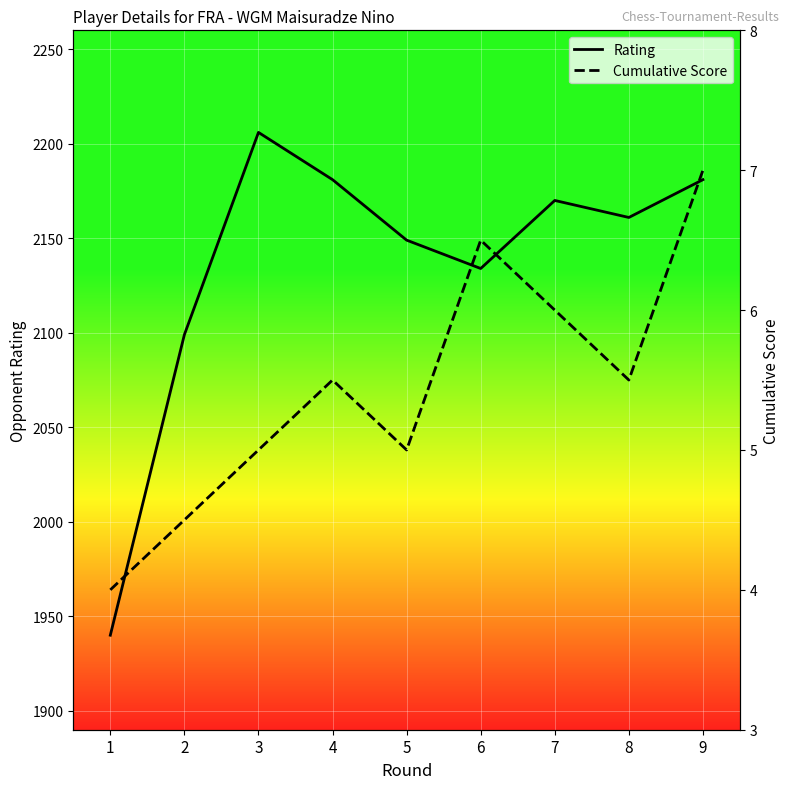

What is the maximum value shown in the chart?

2206.0